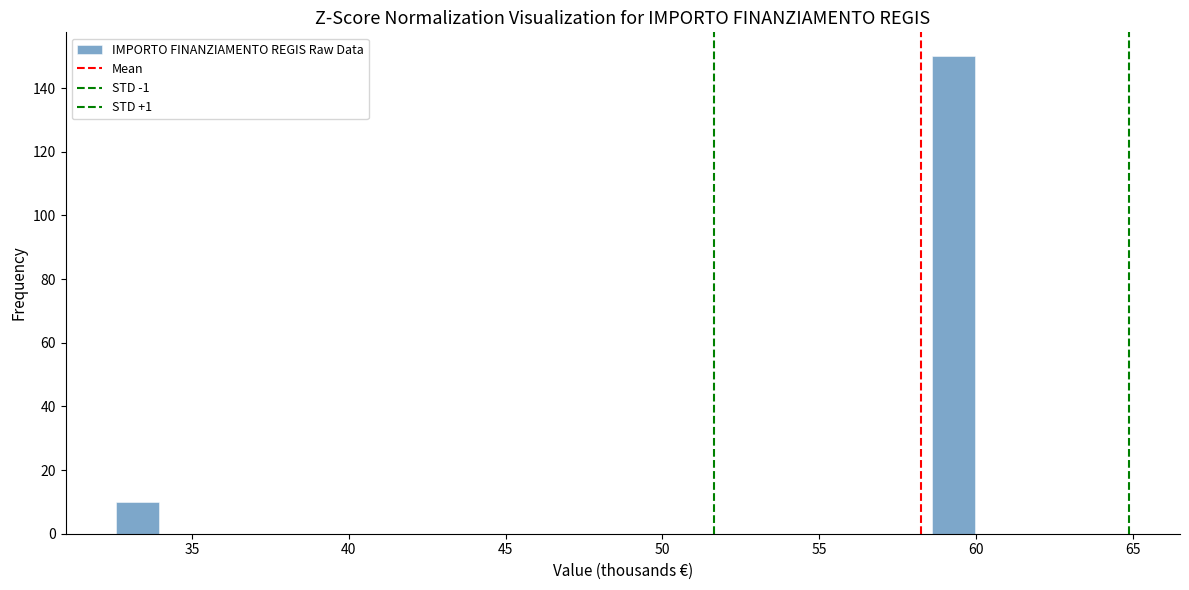

Read against the x-axis, roughly where is the centre of the tallest bar?

59.5